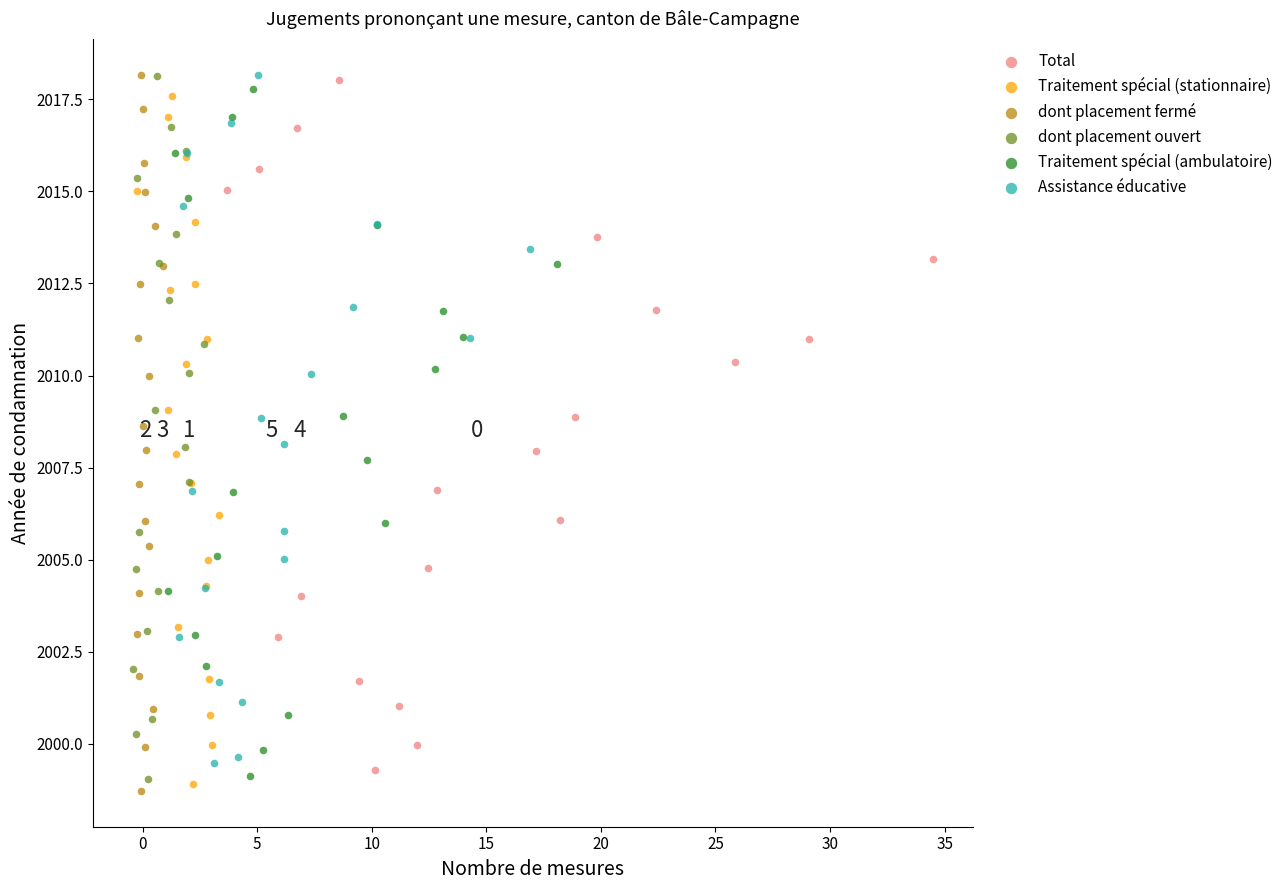

Which series has the widest spread of Y values?

dont placement fermé